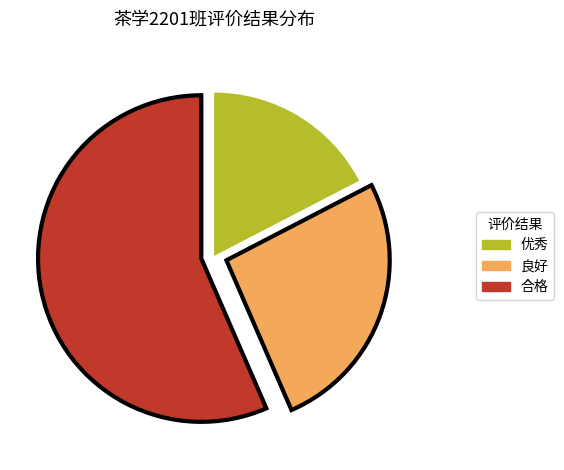

Which category has the smallest portion of the pie?

优秀